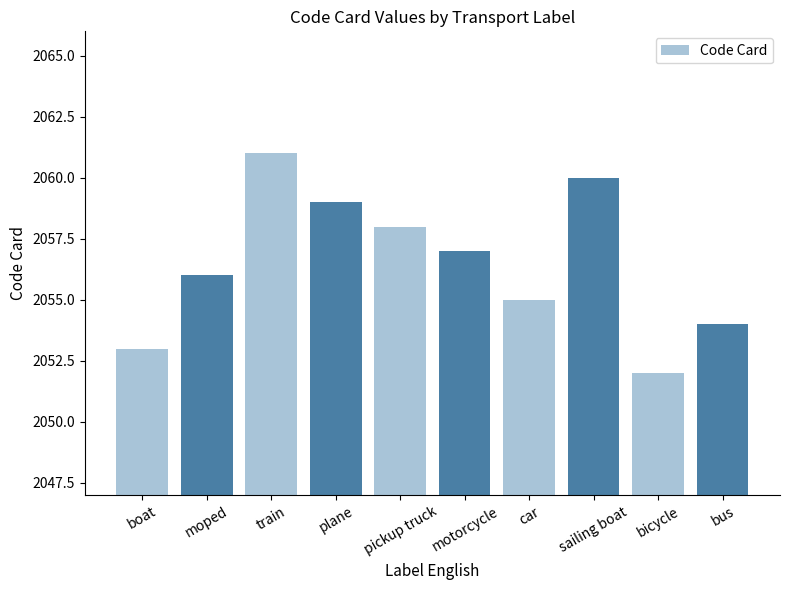

At which label does the data first exceed 2057?

train